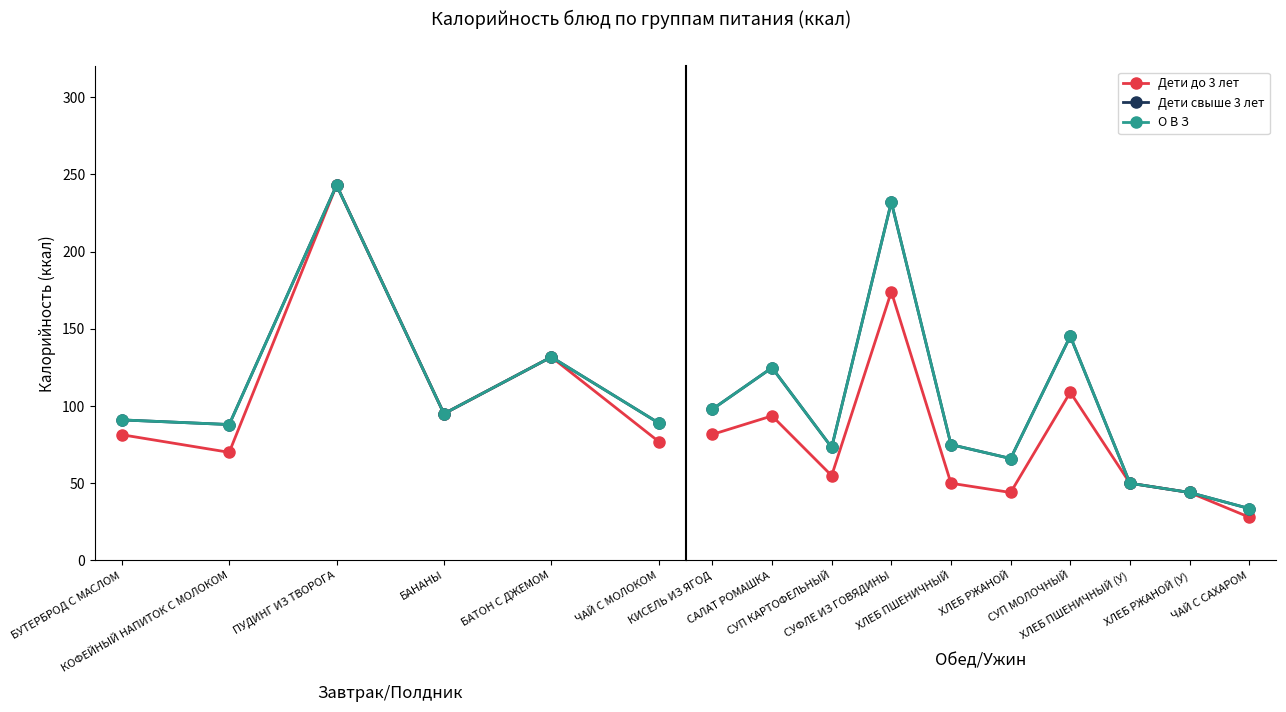

Read the Дети свыше 3 лет value at ЧАЙ С САХАРОМ.

33.6